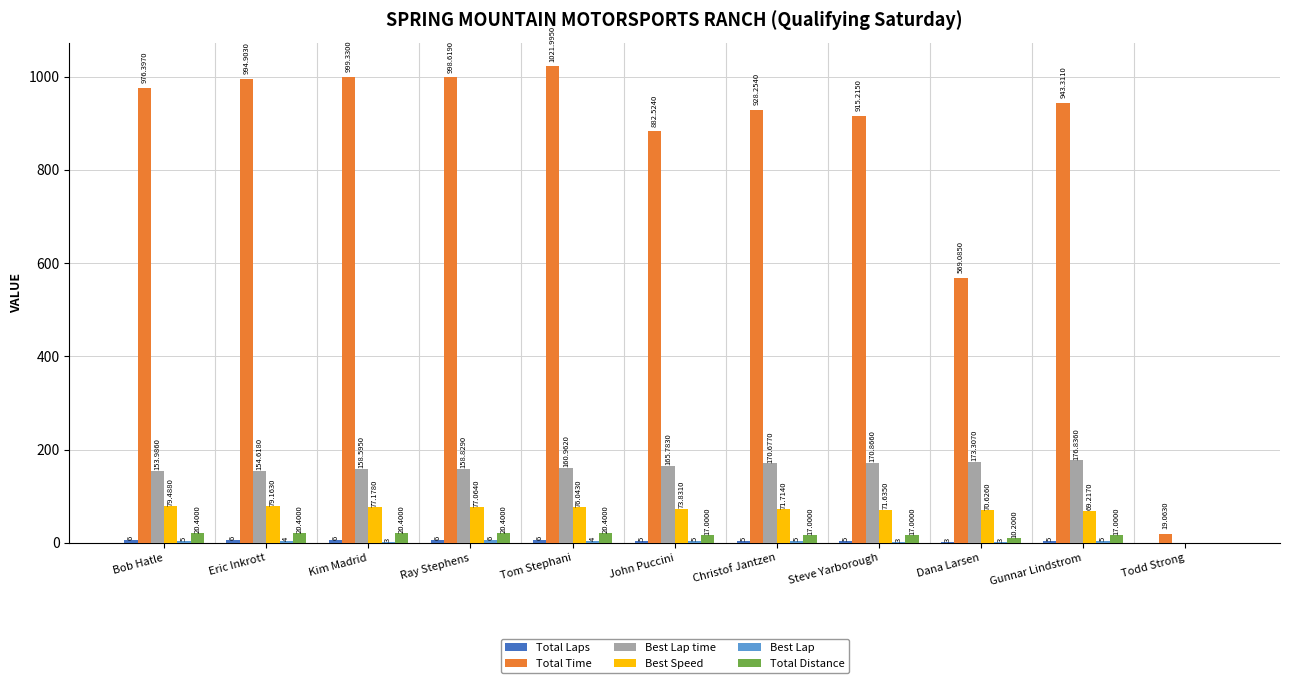

At which category is the sum across all series the highest?

Tom Stephani